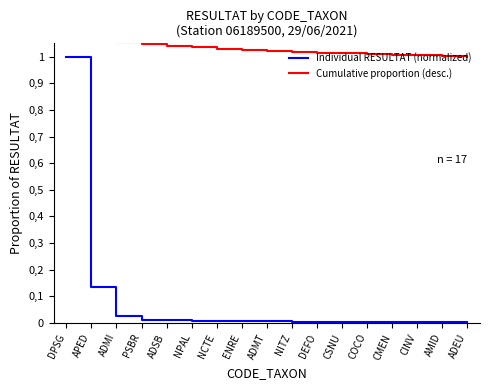

Is the value of Cumulative proportion (desc.) at ADMT greater than the value of Individual RESULTAT (normalized) at CINV?

Yes